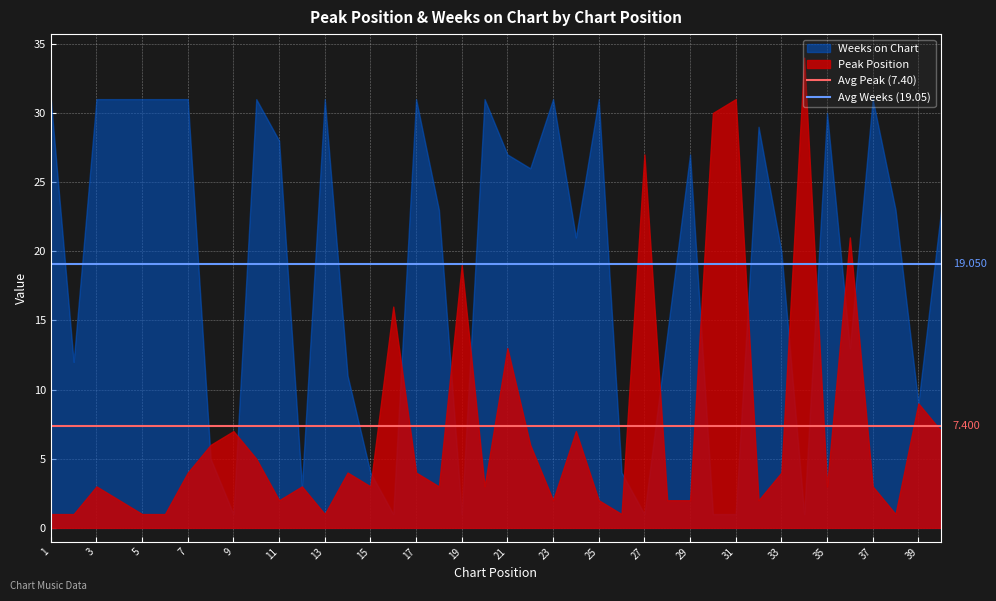

What is the average value of the Avg Weeks (19.05) series?

19.1